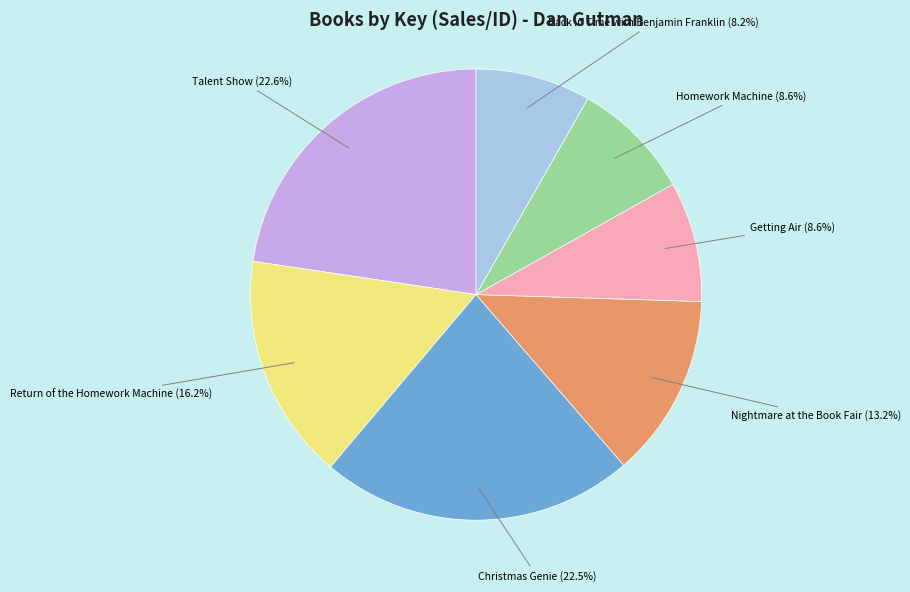

Is the sum of Christmas Genie and Getting Air greater than half?

No